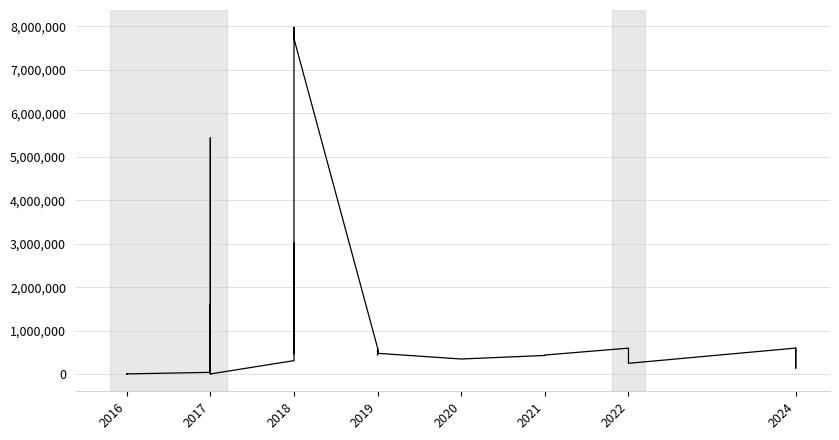

The chart shows a value of 54297 at 2024. True or false?

False